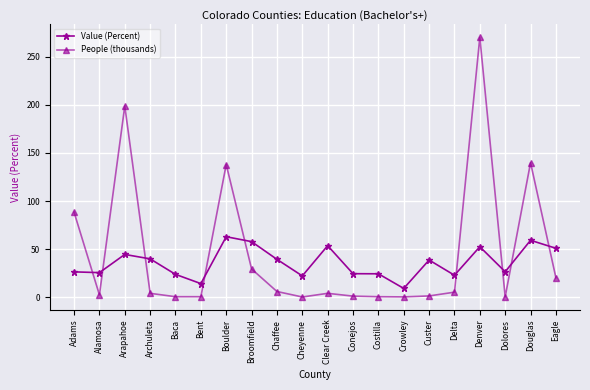

At which category is the sum across all series the highest?

Denver